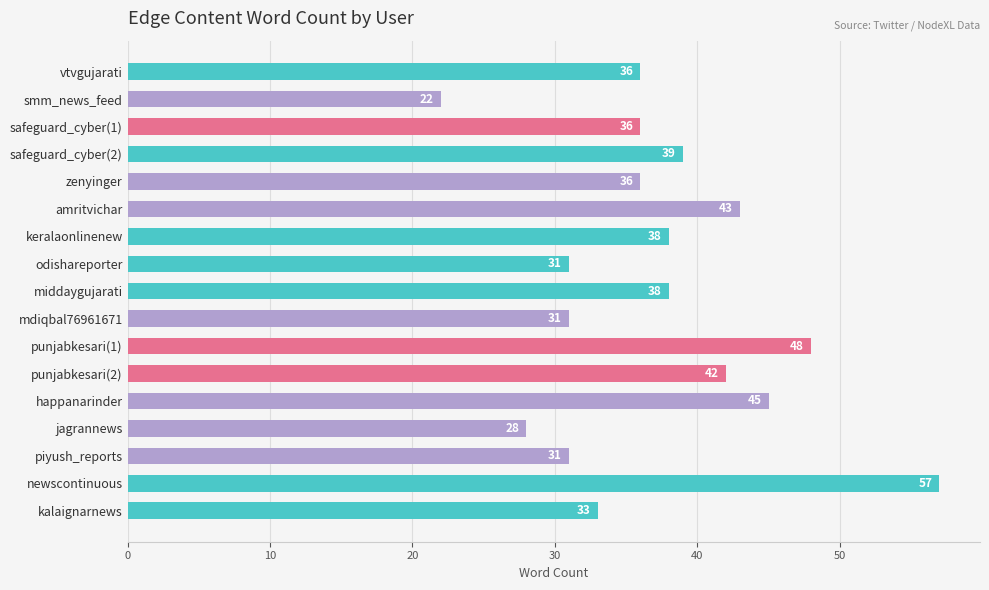

Reading bottom to top, transcribe all the data shown in this chart.

33	57	31	28	45	42	48	31	38	31	38	43	36	39	36	22	36